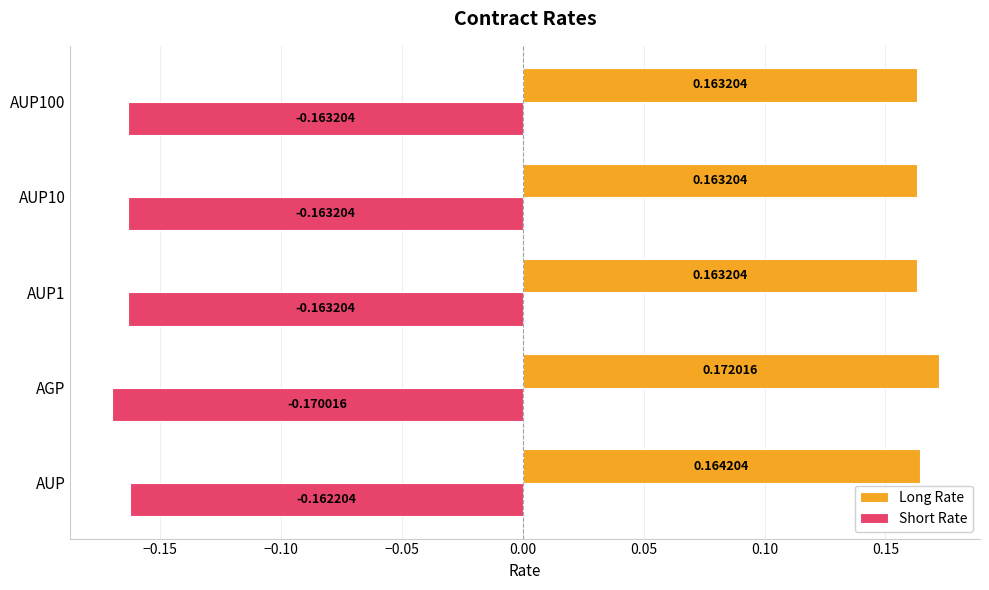

What is the difference between the highest and lowest values at AUP10?

0.3